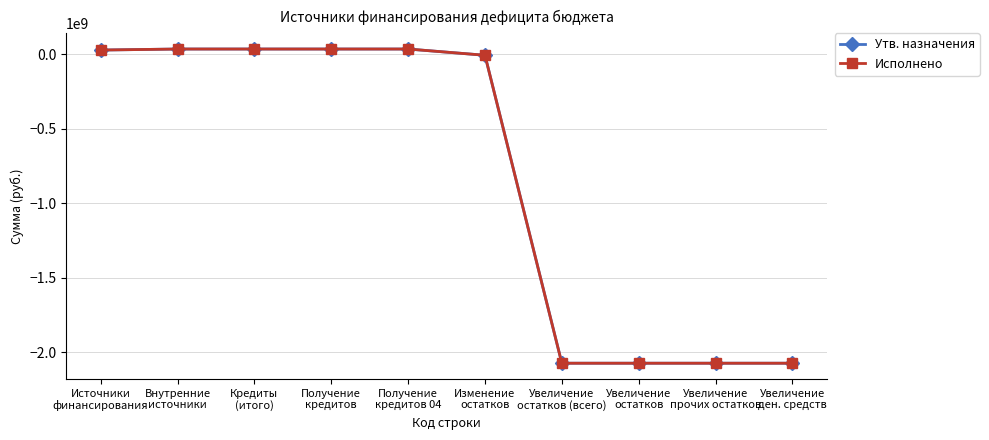

What is the value of the Исполнено point at the 5th from the left?

35000000.0